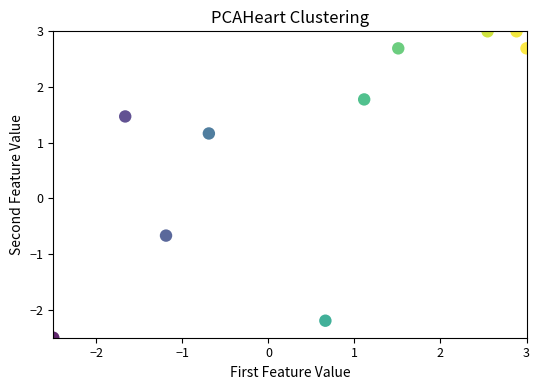

What Y value in the scatter plot is closest to 0?

-0.7